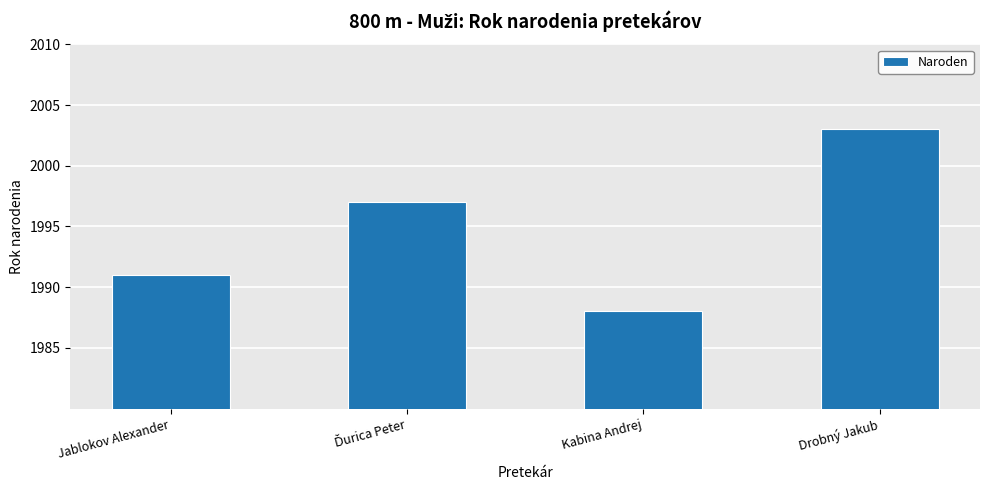

What is the change in value from Jablokov Alexander to Drobný Jakub?

+12